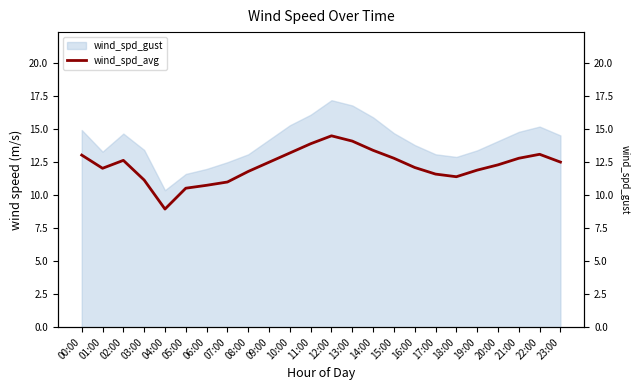

Reading left to right, what are all the values shown in this chart?

00:00=13.0	01:00=12.0	02:00=12.6	03:00=11.2	04:00=8.9	05:00=10.5	06:00=10.8	07:00=11.0	08:00=11.8	09:00=12.5	10:00=13.2	11:00=13.9	12:00=14.5	13:00=14.1	14:00=13.4	15:00=12.8	16:00=12.1	17:00=11.6	18:00=11.4	19:00=11.9	20:00=12.3	21:00=12.8	22:00=13.1	23:00=12.5